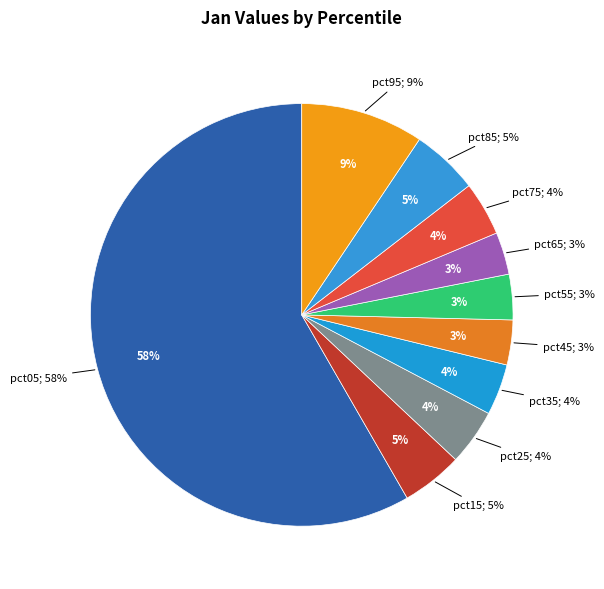

How many slices are in this pie chart?

10